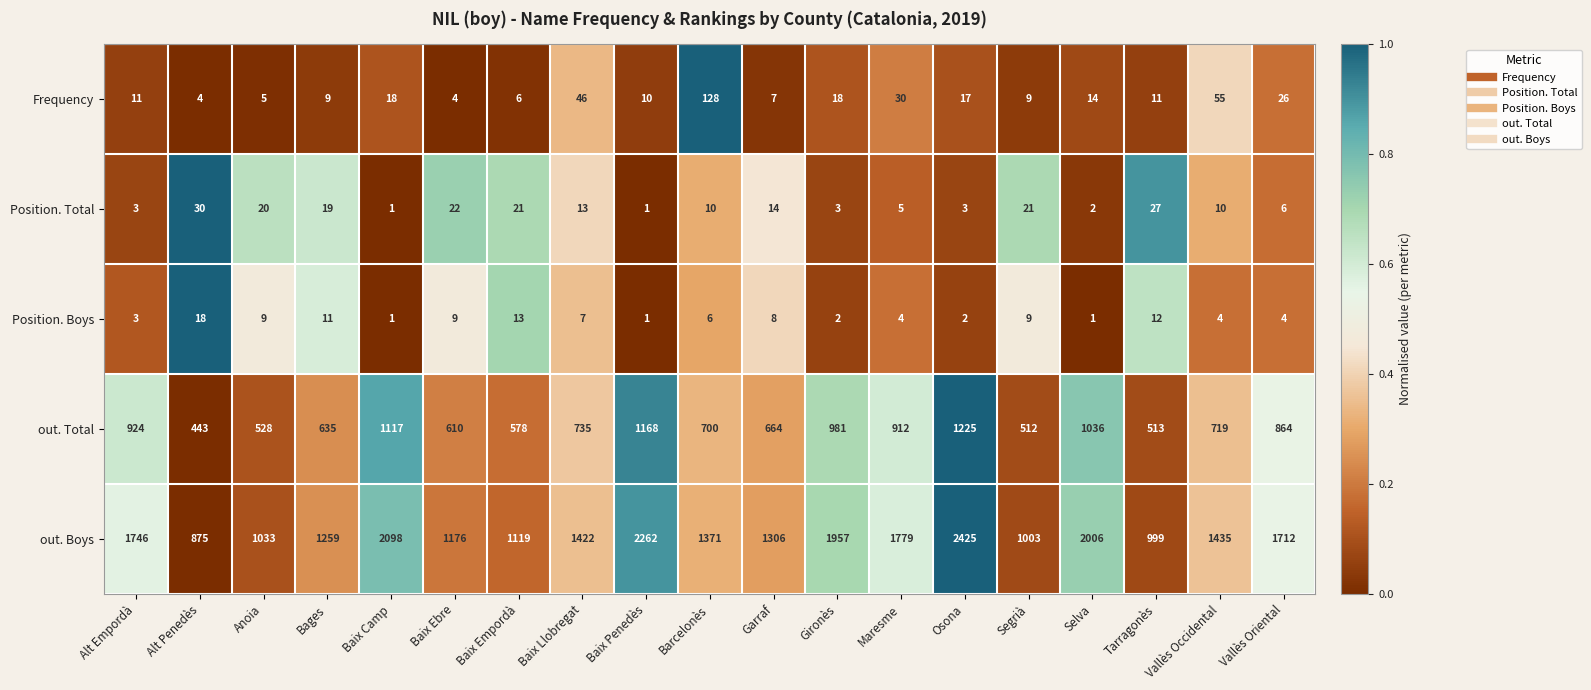

Is it true that Frequency equals 7 at Garraf?

True